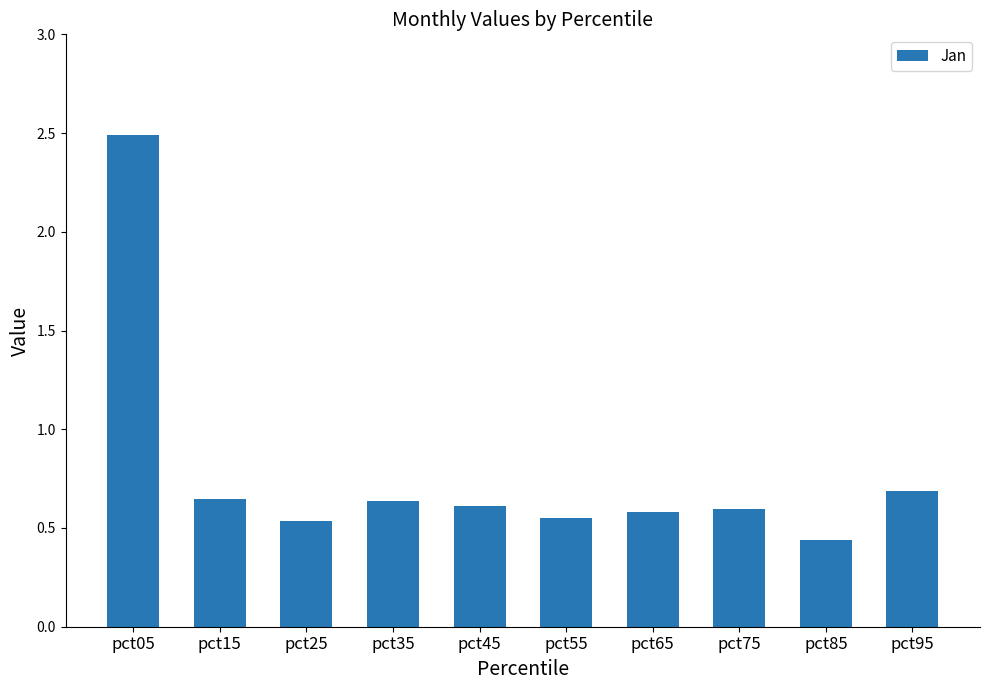

Which category has the lowest value across all series?

pct85